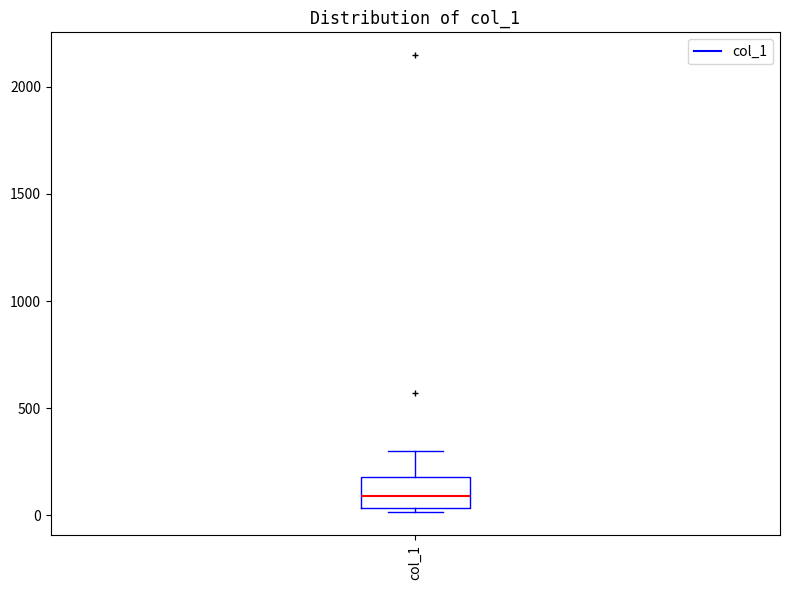

Transcribe this box plot: give where the median line is, the range the box spans, and where the two whiskers end, as read against the y-axis. The values are not printed on the chart, so give them approximately, as read against the axis.

median 100, box 50 to 200, whiskers 0 to 300